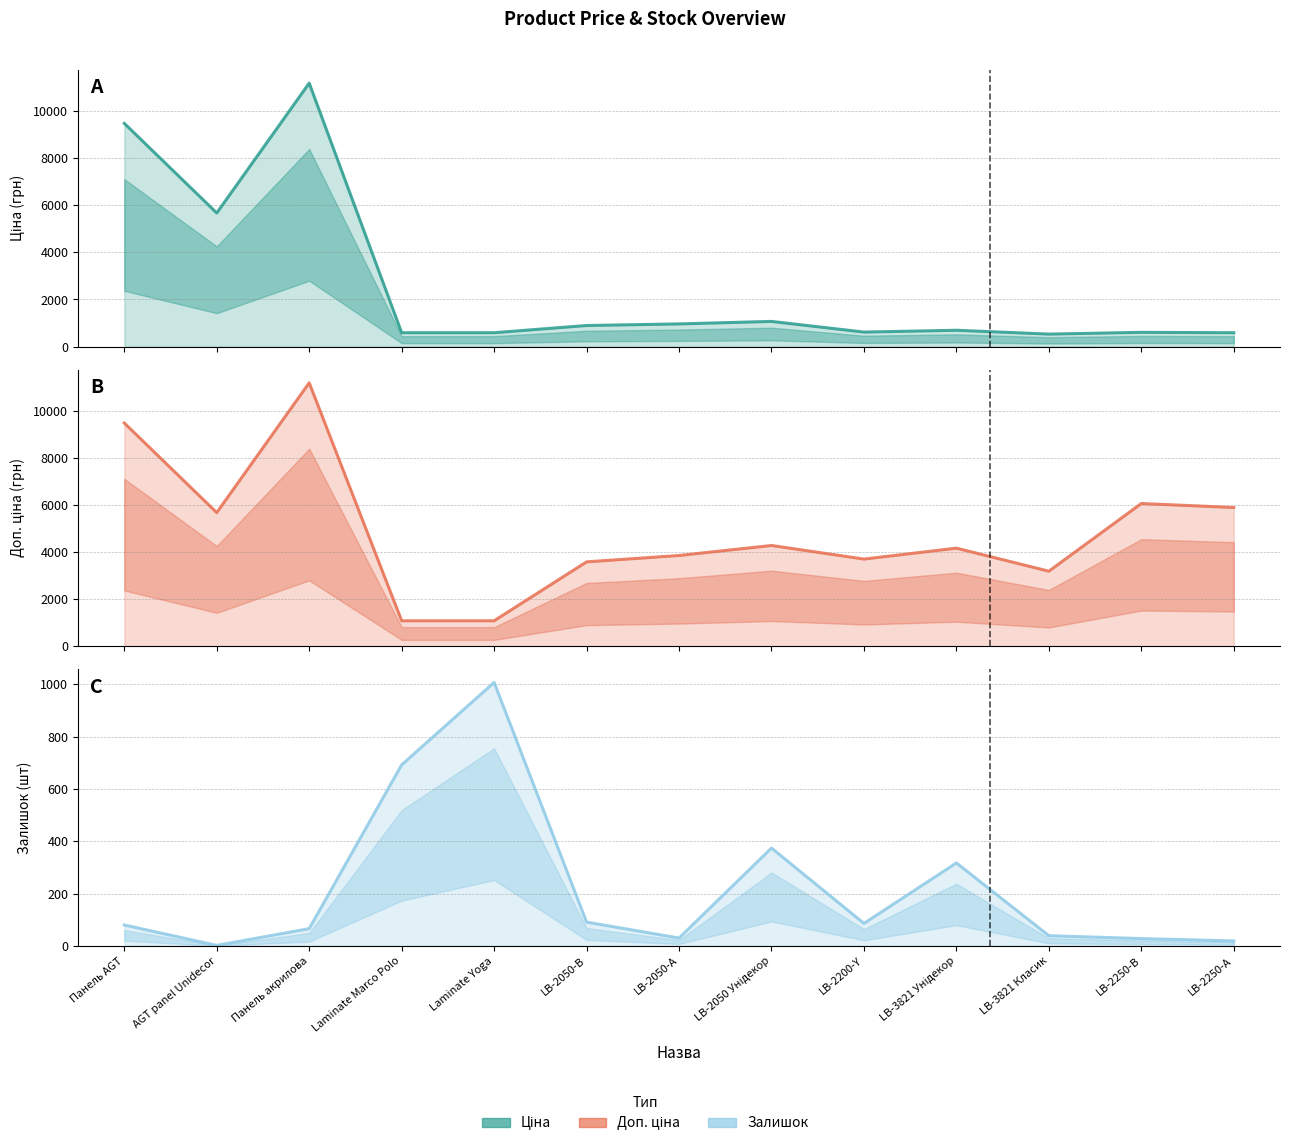

How many lines are shown in the chart?

3